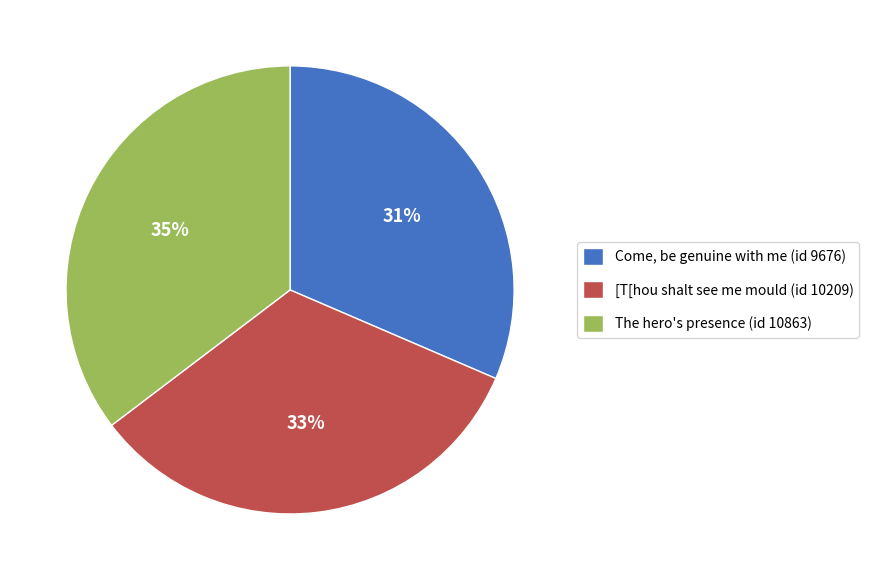

True or false: Come, be genuine with me (id 9676) accounts for 21% of the total.

False